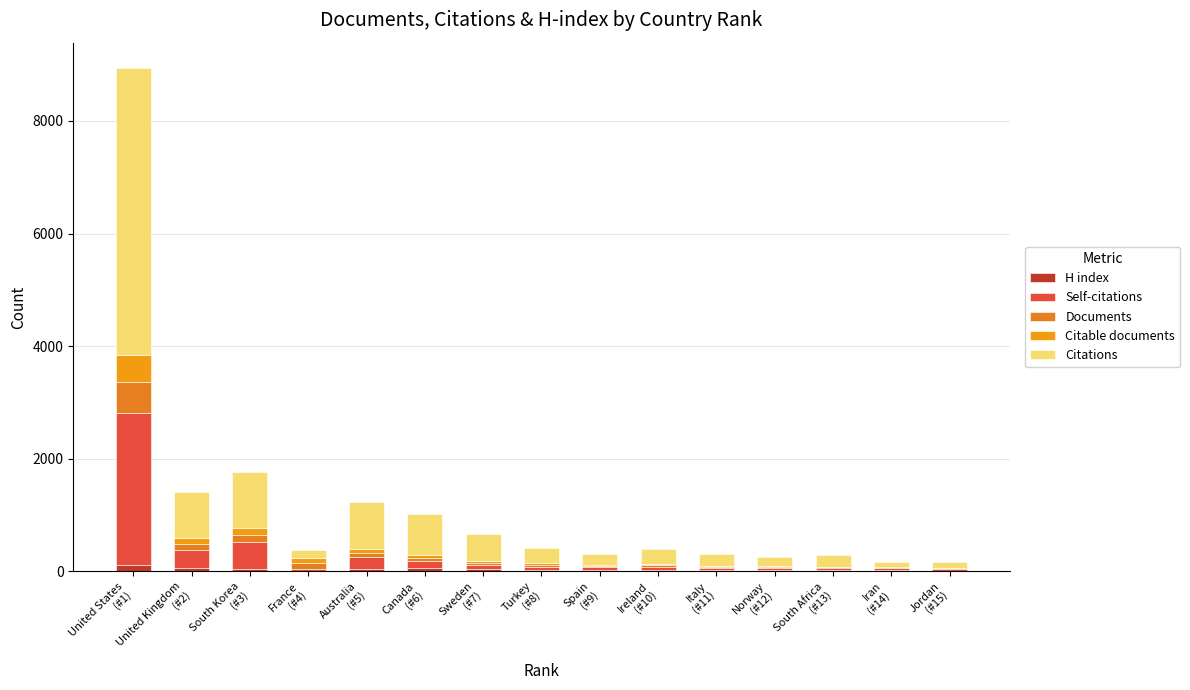

What is the difference between the H index values at Turkey
(#8) and Sweden
(#7)?

14